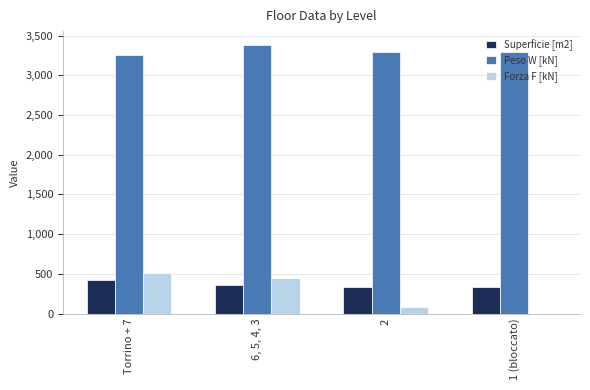

Where does the Superficie [m2] series first go above 361?

Torrino + 7